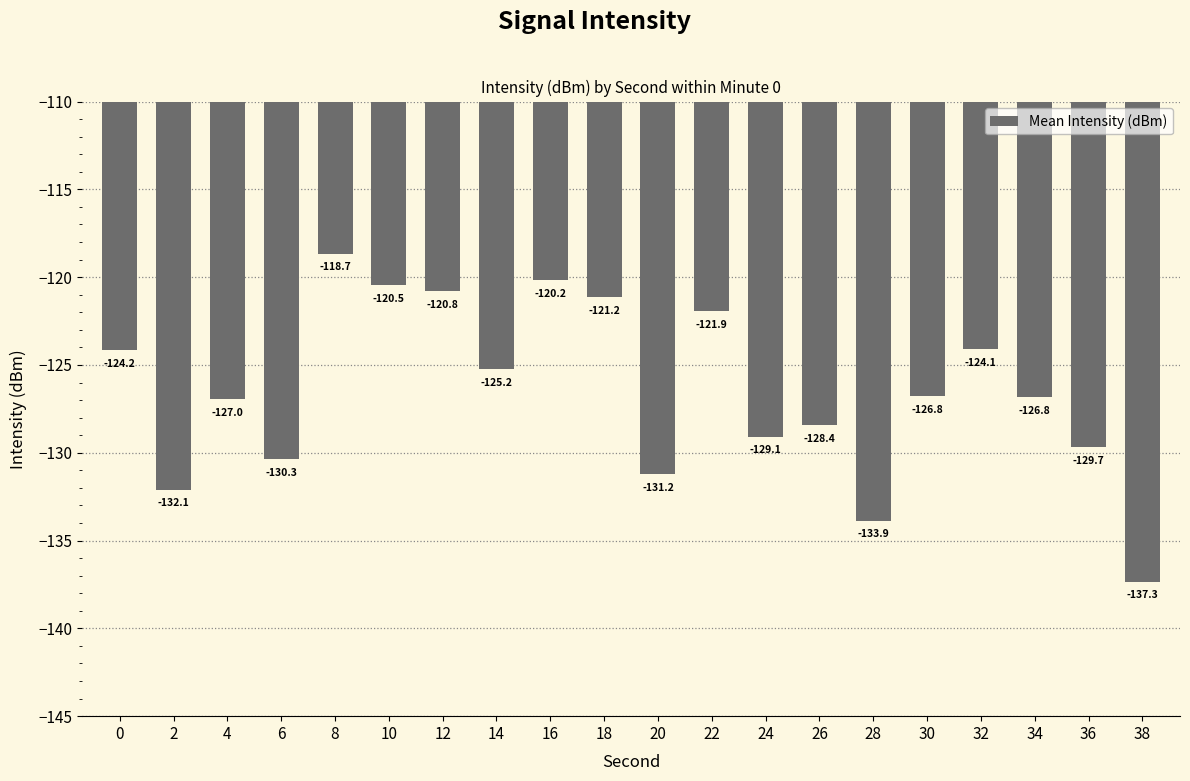

How many data points does each series have?

20